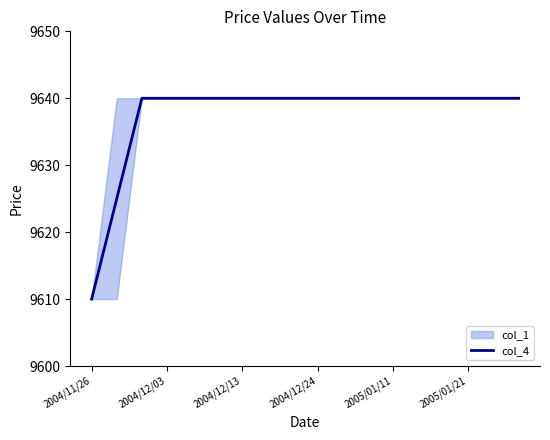

What is the maximum value for col_4?

9640